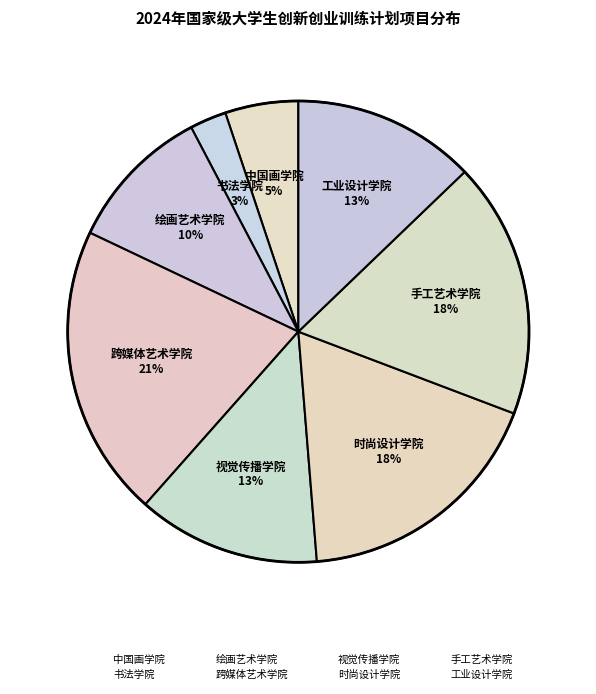

How many segments does this pie chart have?

8